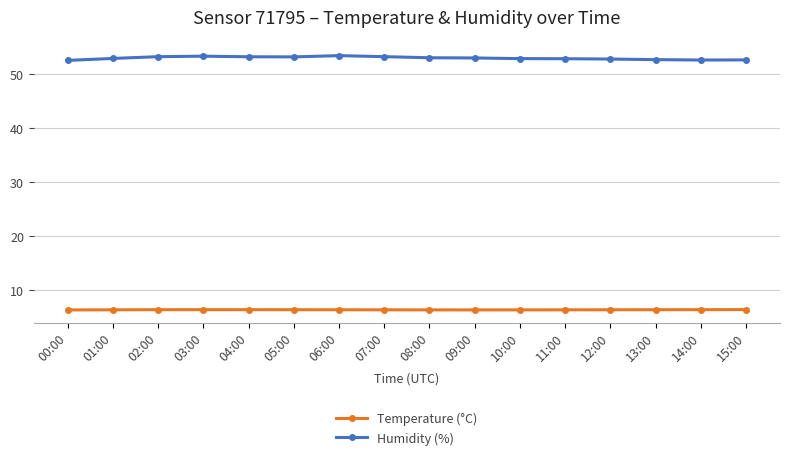

Rank the series at 07:00 from lowest to highest value.

Temperature (°C), Humidity (%)